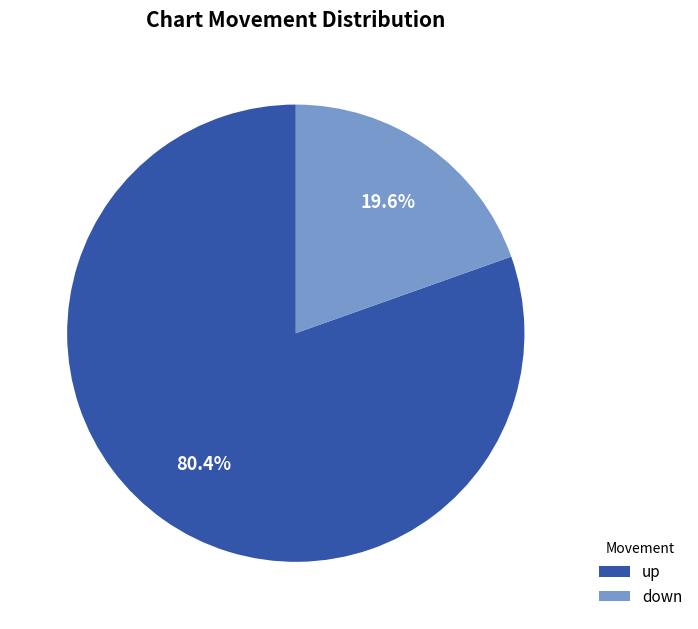

What is the largest slice in the pie chart?

up